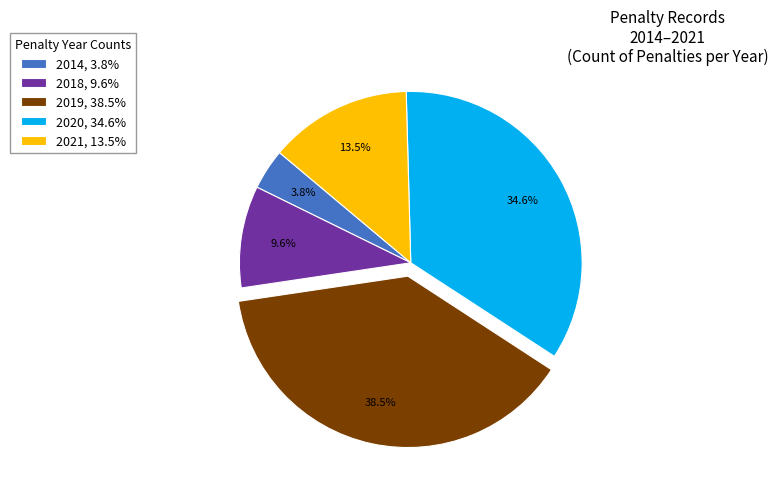

Which category has the smallest portion of the pie?

2014, 3.8%